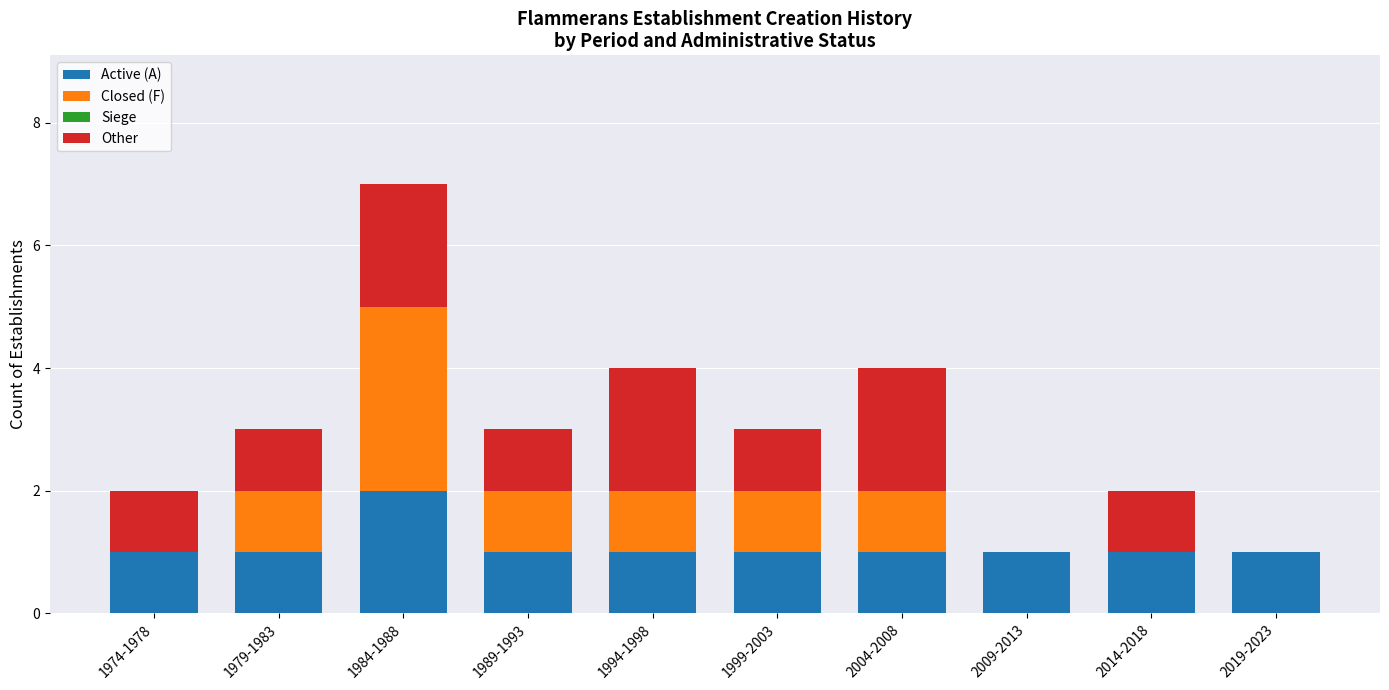

At which category is the sum across all series the highest?

1984-1988